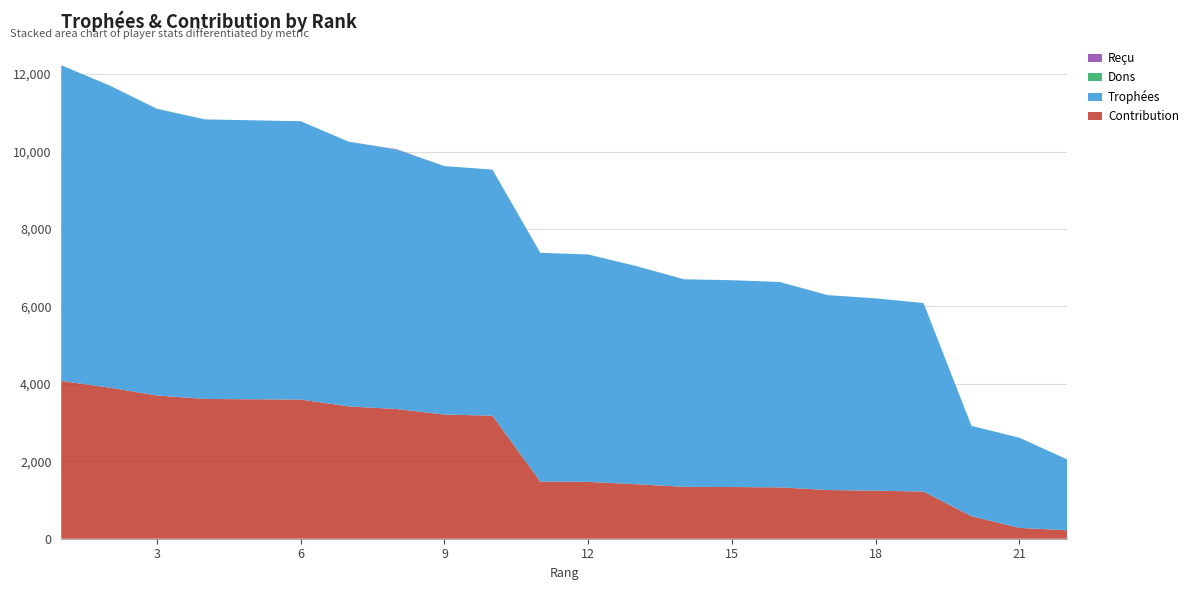

Reading right to left, transcribe all the data shown in this chart.

Contribution: 219	279	583	1217	1241	1258	1326	1335	1340	1408	1468	1477	3178	3208	3350	3418	3594	3602	3610	3699	3904	4076
Trophées: 1828	2330	2332	4870	4967	5034	5305	5342	5361	5635	5874	5908	6357	6416	6701	6837	7189	7205	7221	7398	7808	8153
Dons: 0	0	0	0	0	0	0	0	0	0	0	0	0	0	0	0	0	0	0	10	0	0
Reçu: 0	0	0	0	0	0	0	0	0	0	0	0	0	0	10	0	0	0	0	0	0	0